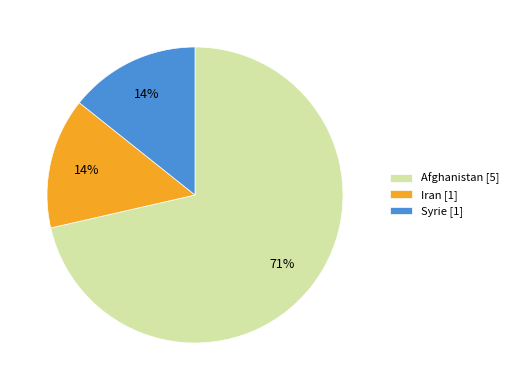

True or false: Afghanistan accounts for 71% of the total.

True